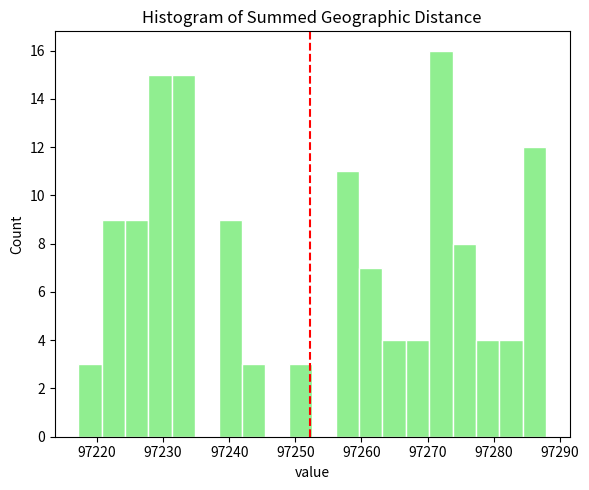

Around what value on the x-axis is the tallest bar? Give the approximate position of its centre, as read against the axis.

97272